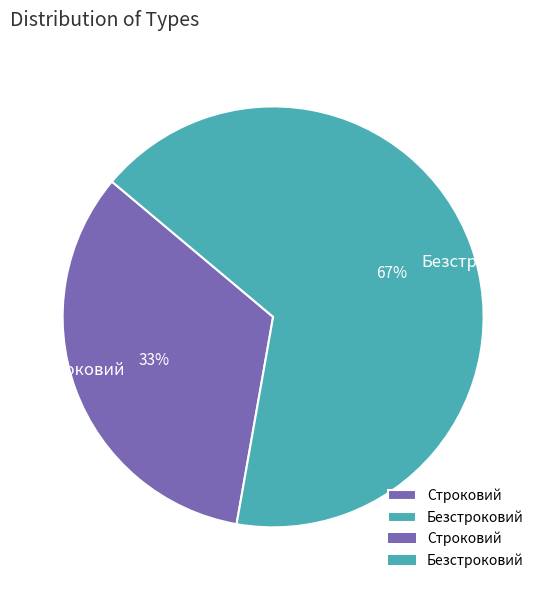

What is the largest slice in the pie chart?

Безстроковий